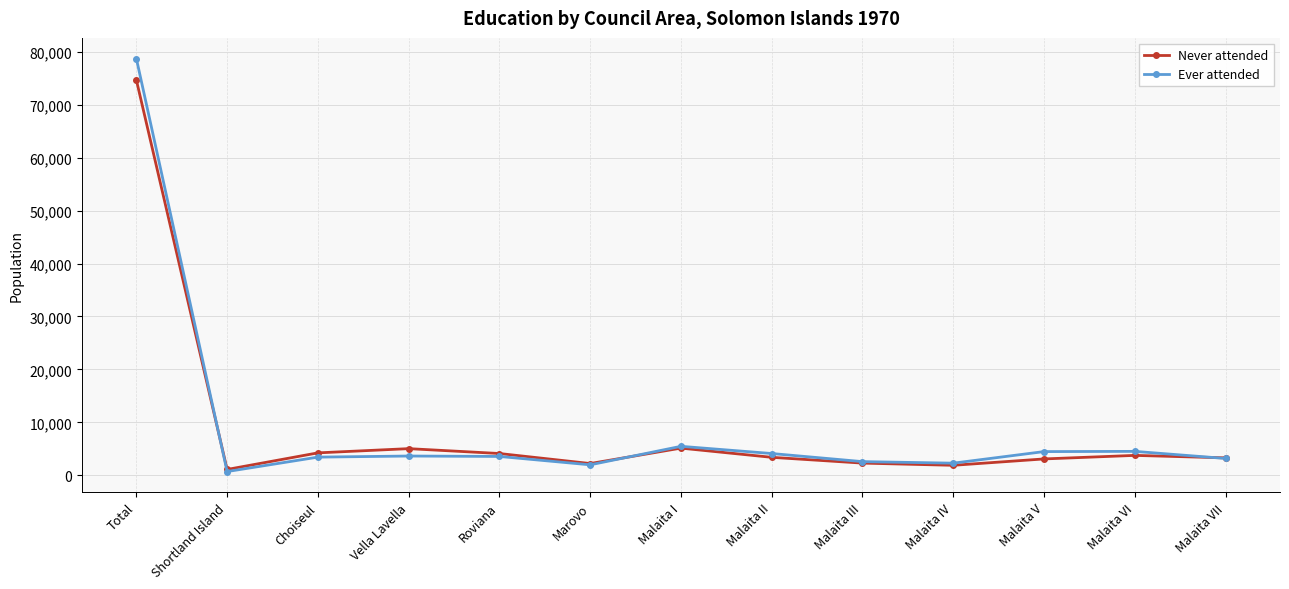

Rank the series by their maximum value, from lowest to highest.

Never attended, Ever attended